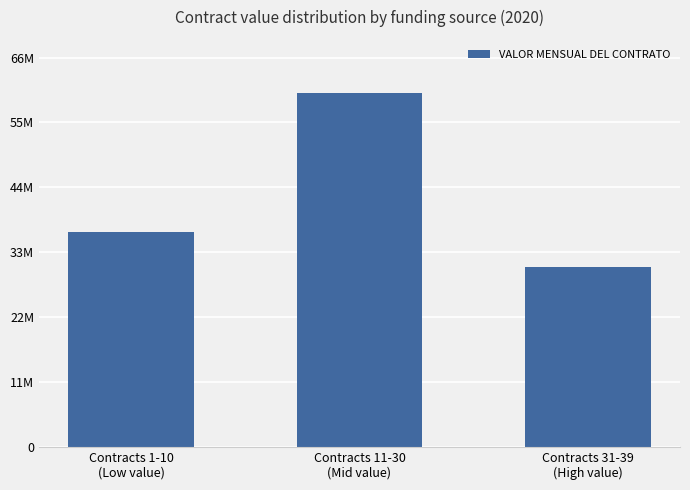

Does the chart contain any negative values?

No